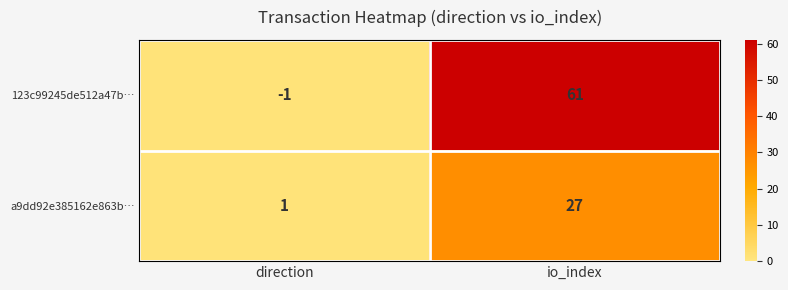

How many values in the 123c99245de512a47b… series are below 61?

1